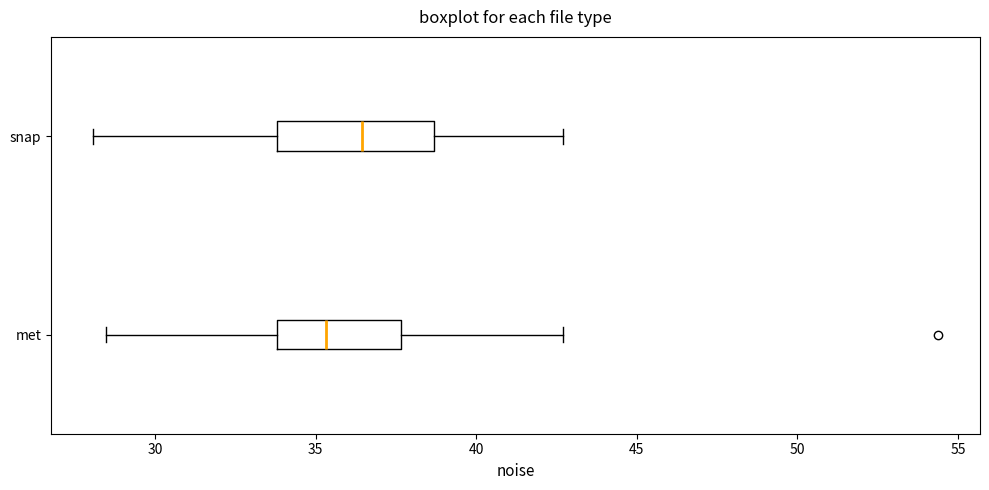

Which box has the furthest to the left median line?

met